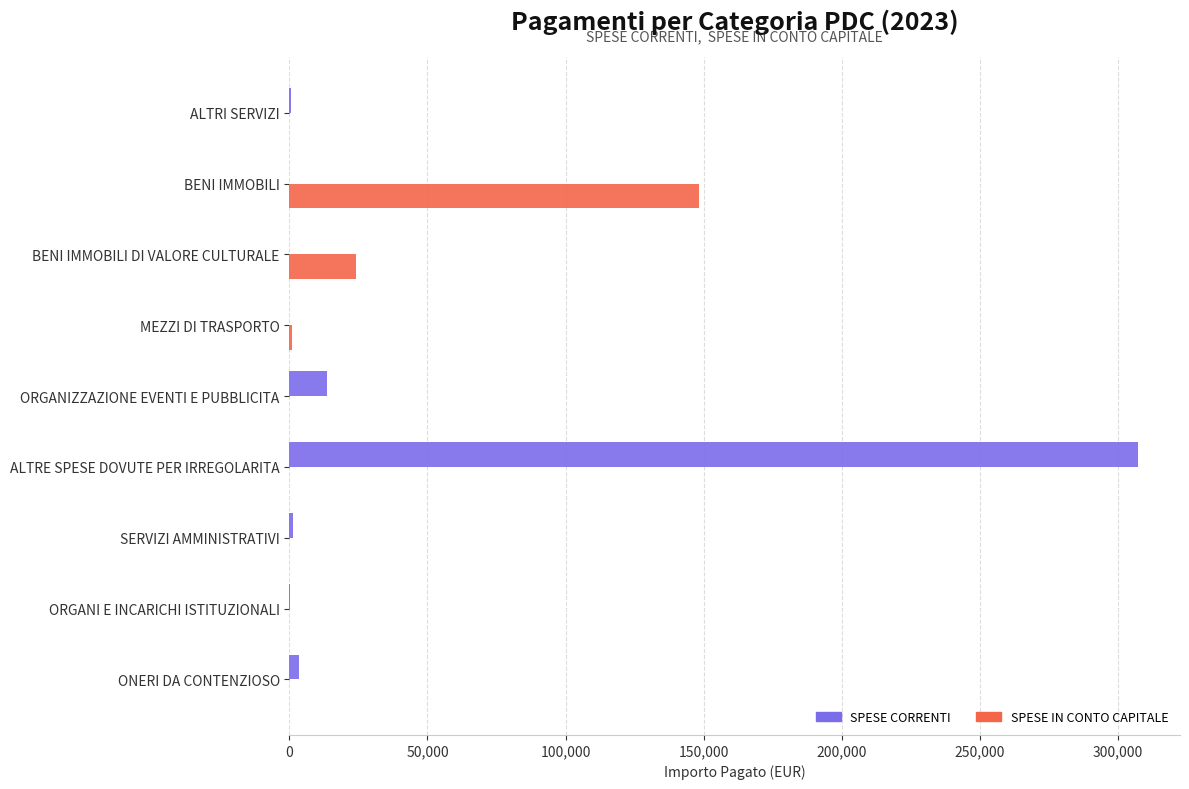

Which series has the largest total across all categories?

SPESE CORRENTI